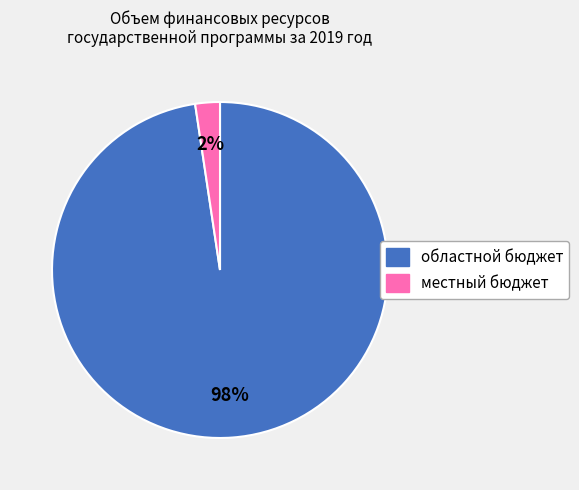

Count the number of slices in the pie.

2